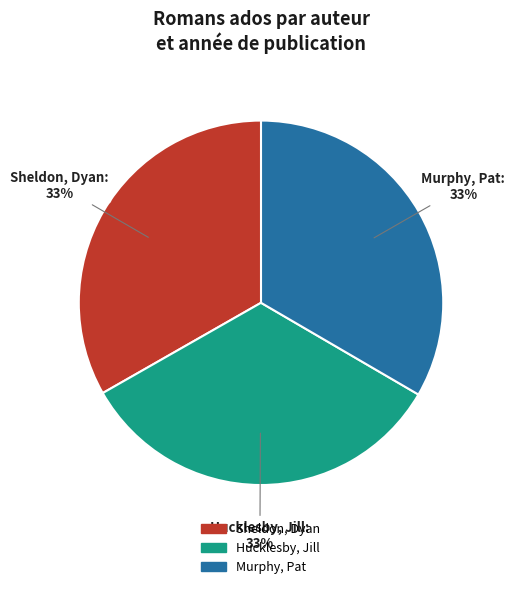

Does any single category account for the majority?

No